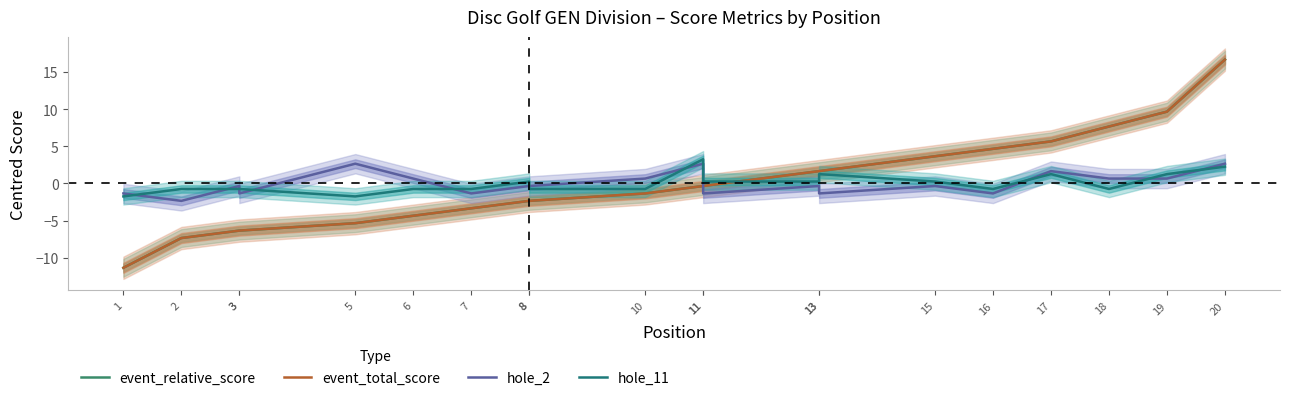

The value of event_relative_score at 7 is -3.3. True or false?

True